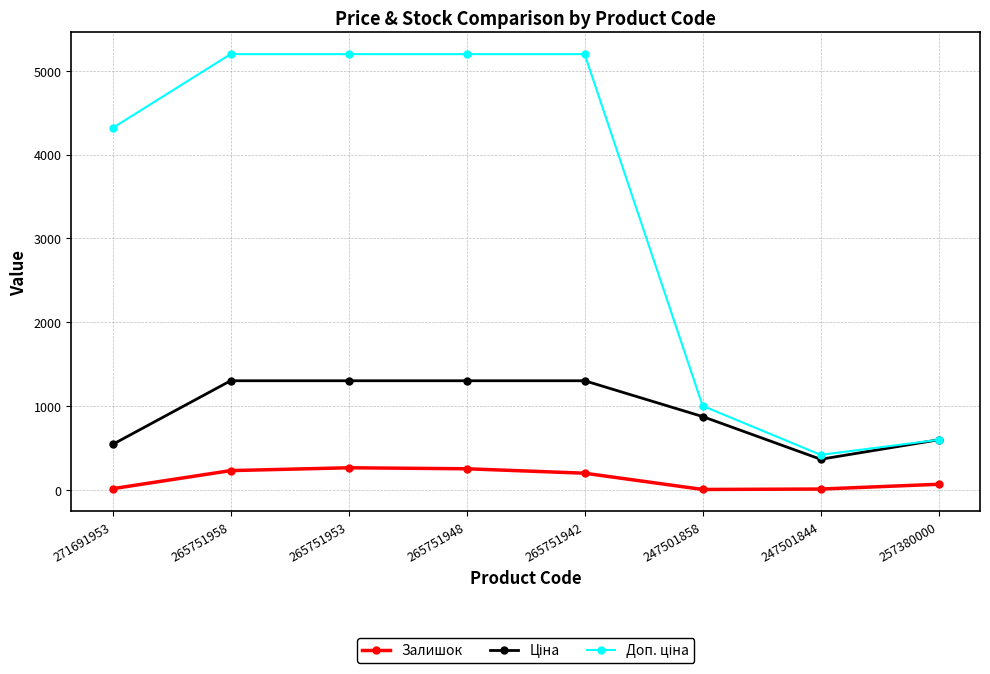

The value of Залишок at 265751958 is 227.0. True or false?

True